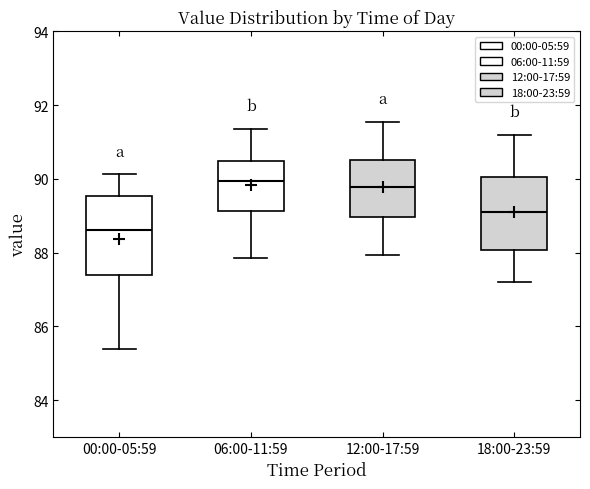

Which box's median line is the lowest?

00:00-05:59